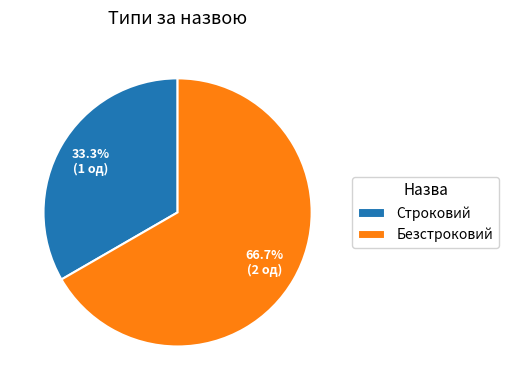

Combined, what portion of the pie is Строковий and Безстроковий?

100.0%